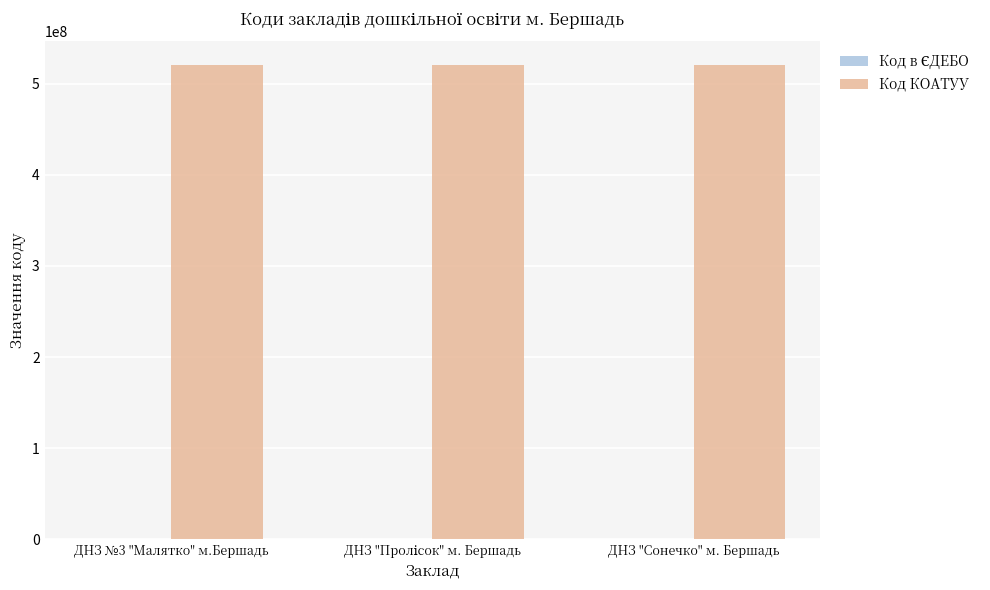

Count the number of data series in this chart.

2